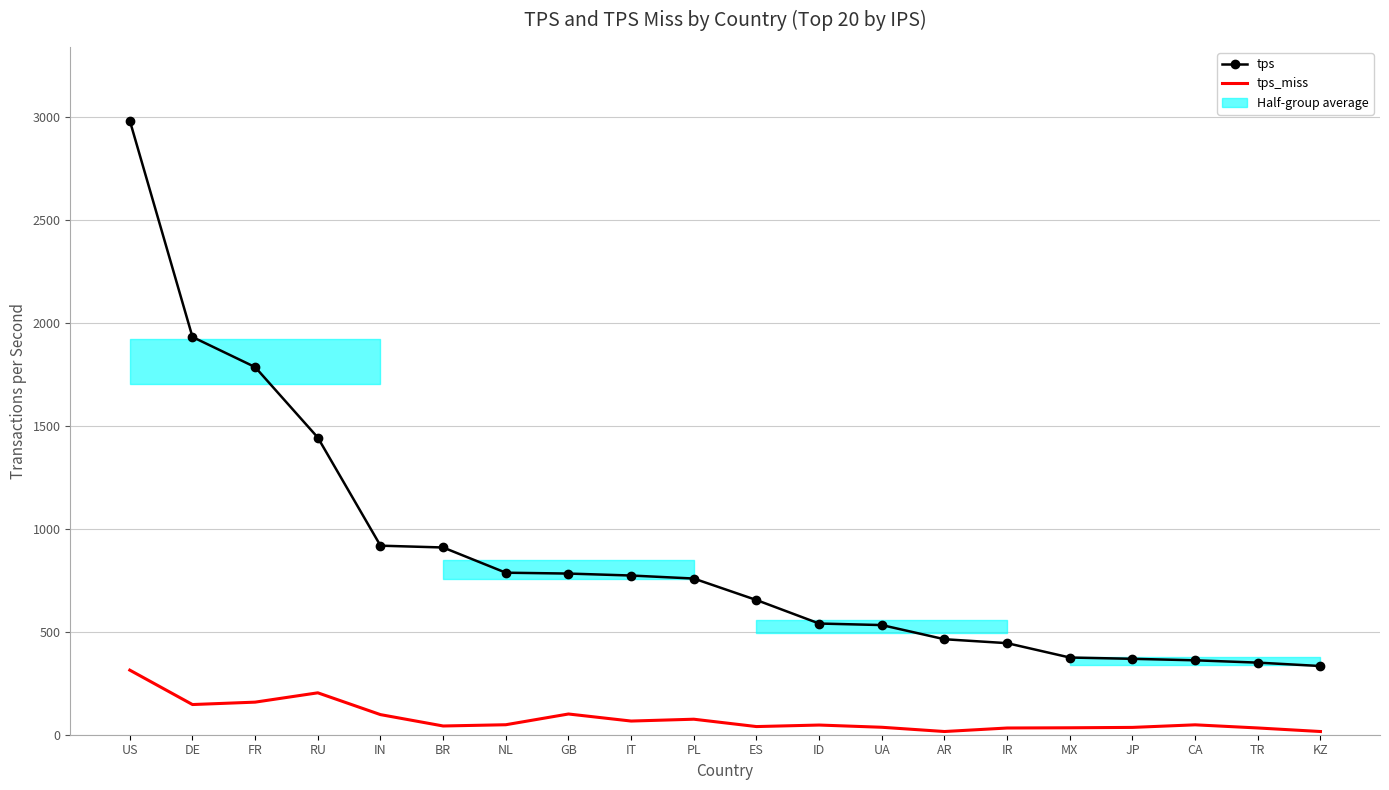

What is the lowest value of the tps series?

333.5